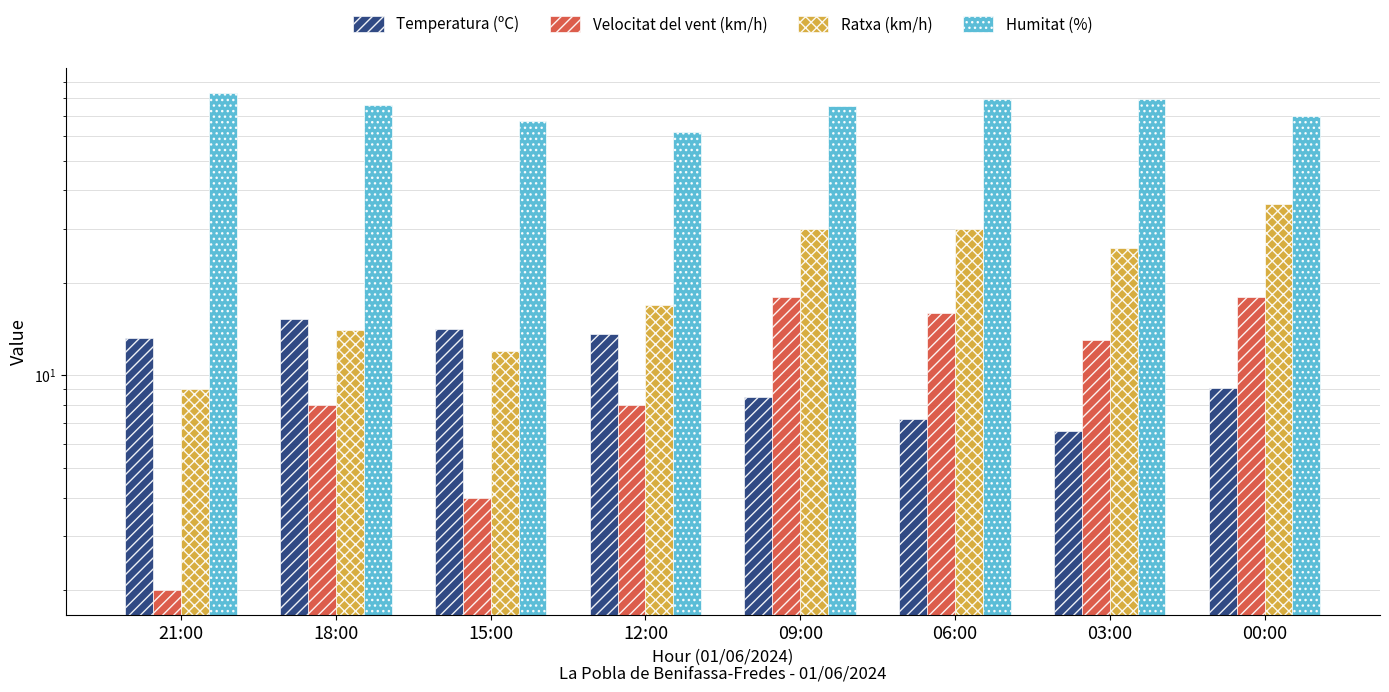

Rank the categories by Velocitat del vent (km/h) value from highest to lowest.

09:00, 00:00, 06:00, 03:00, 18:00, 12:00, 15:00, 21:00